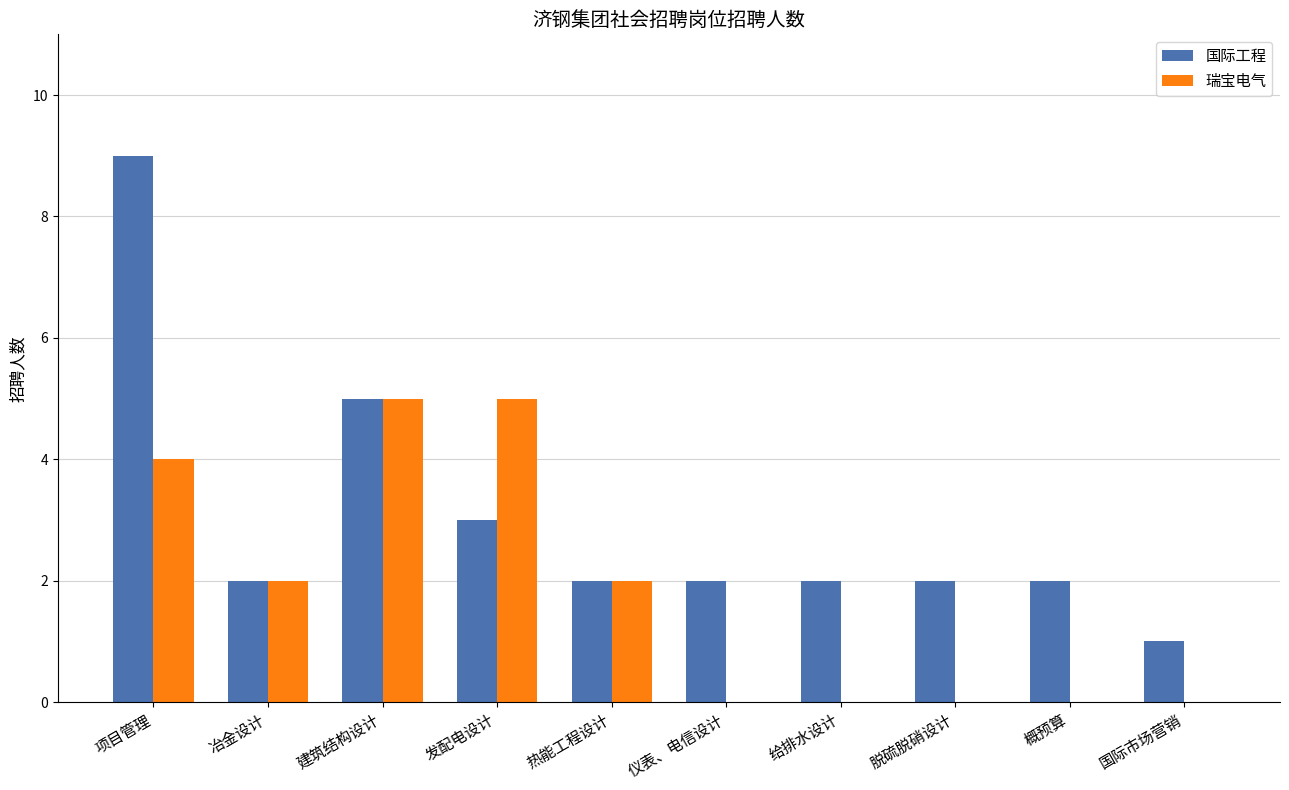

Is it true that 国际工程 equals 3 at 项目管理?

False